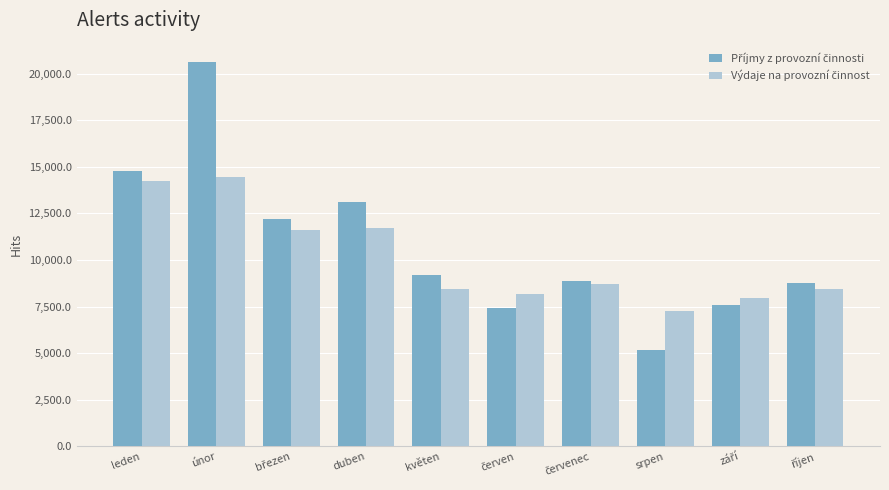

Which category has the lowest value across all series?

srpen